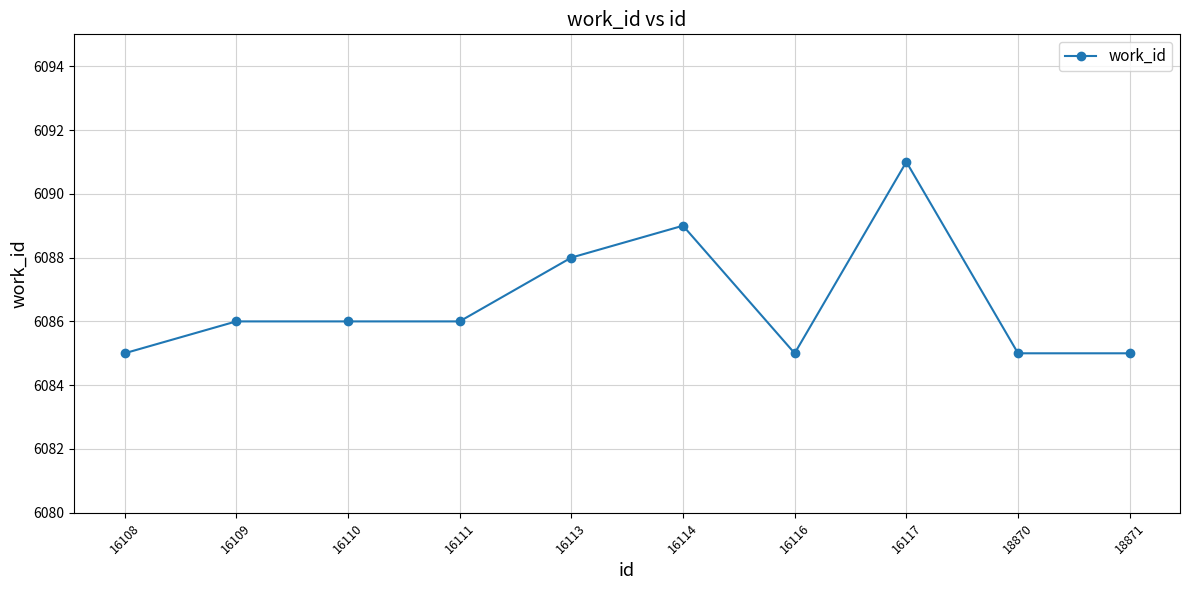

Which category has the highest value across all series?

16117